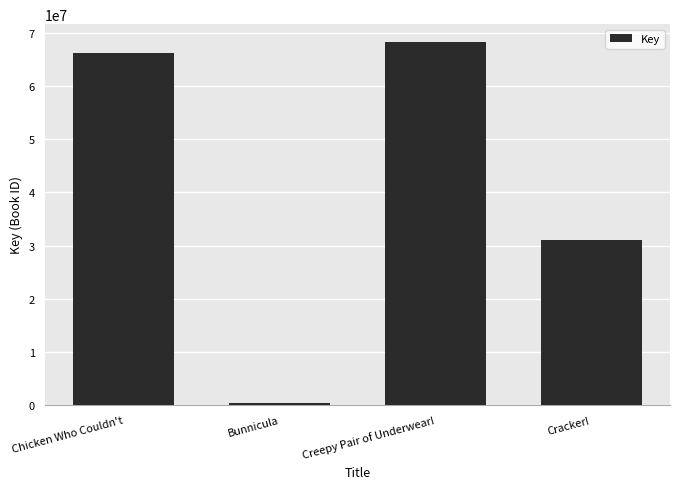

Where is the data nearest to the value 34301600?

Cracker!